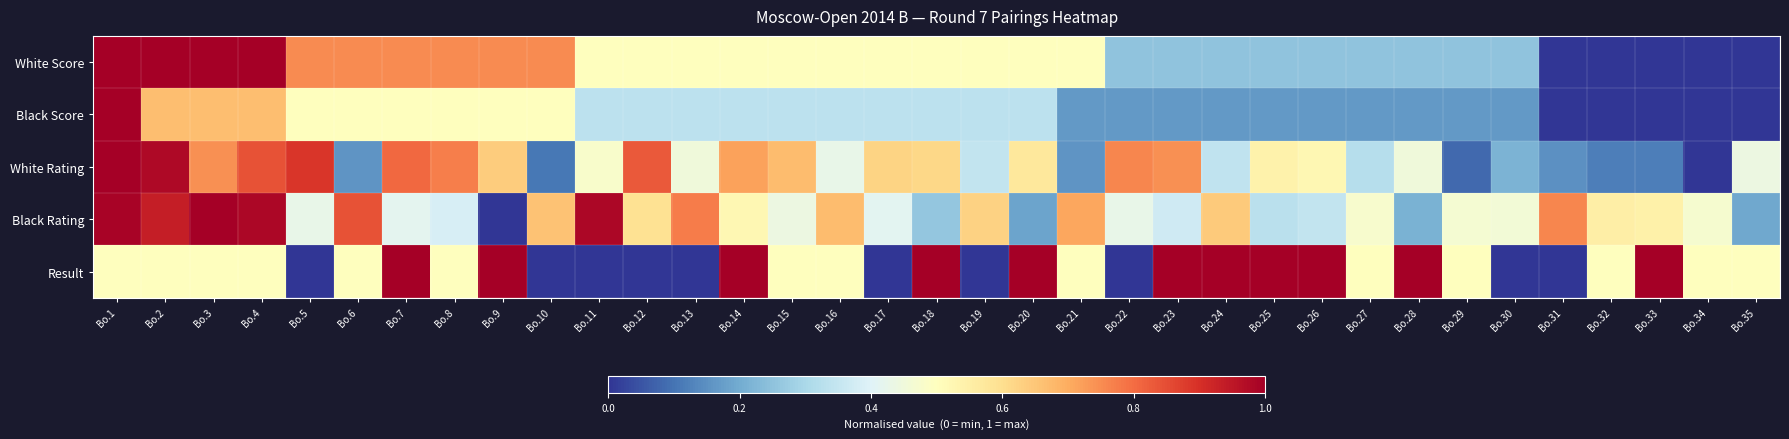

Count the number of data series in this chart.

5